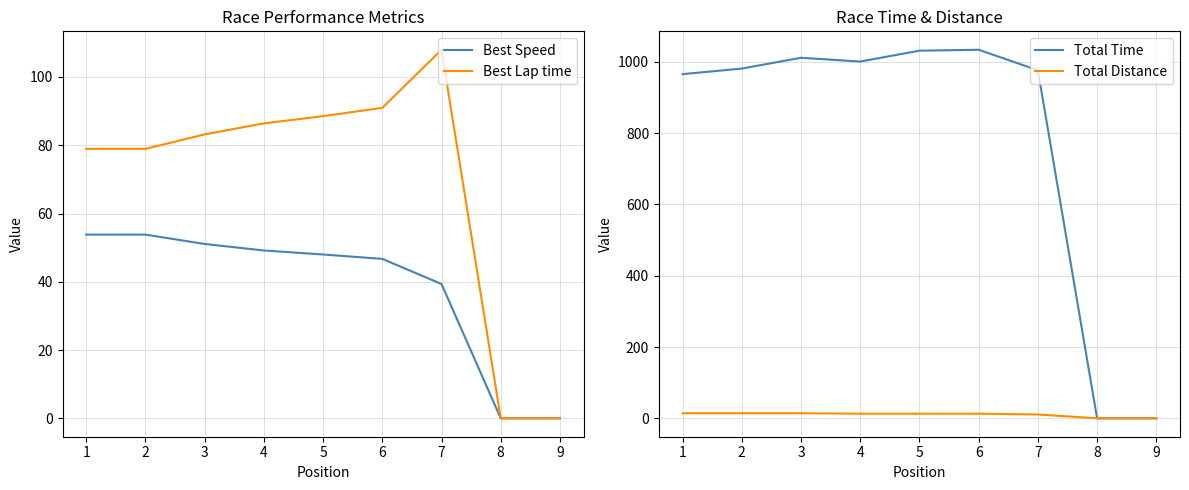

What are all the series names shown in the legend?

Best Speed, Best Lap time, Total Time, Total Distance